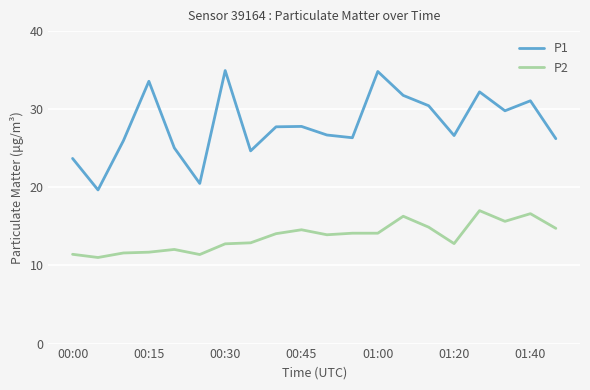

Which series has the largest range (max minus min)?

P1